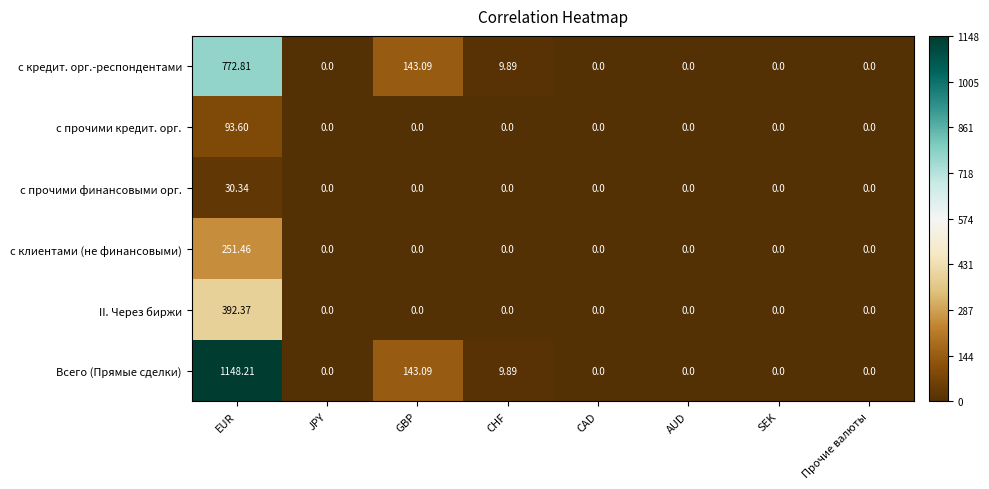

List the series in order of their peak value, lowest first.

с прочими финансовыми орг., с прочими кредит. орг., с клиентами (не финансовыми), II. Через биржи, с кредит. орг.-респондентами, Всего (Прямые сделки)